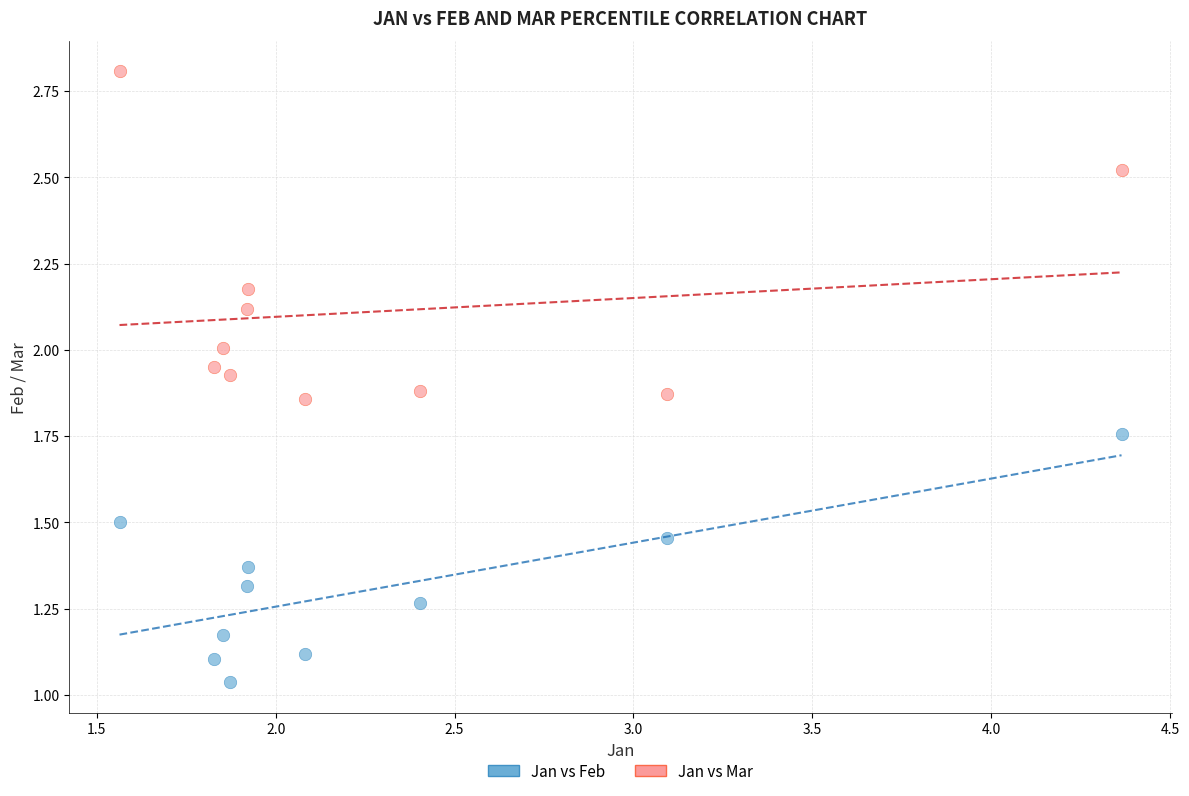

Which series contains the highest Y value?

Jan vs Mar